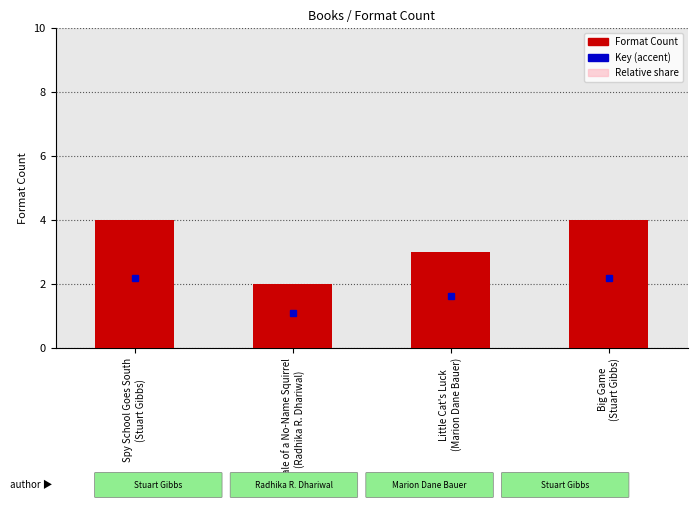

Rank the categories by value from lowest to highest.

Tale of a No-Name Squirrel
(Radhika R. Dhariwal), Little Cat's Luck
(Marion Dane Bauer), Spy School Goes South
(Stuart Gibbs), Big Game
(Stuart Gibbs)